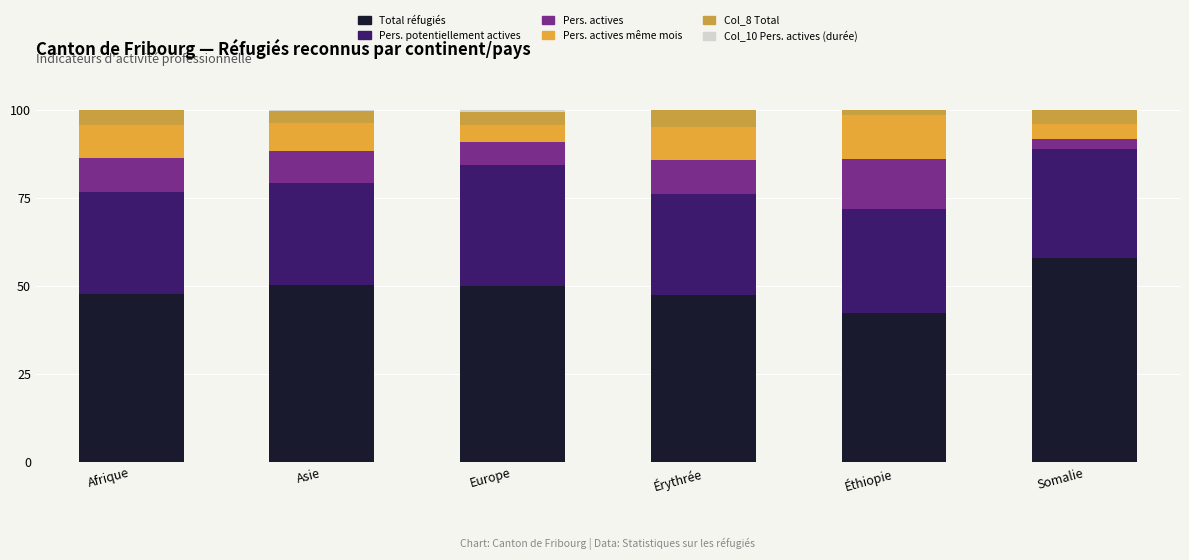

At which label does Total réfugiés first exceed 50?

Asie